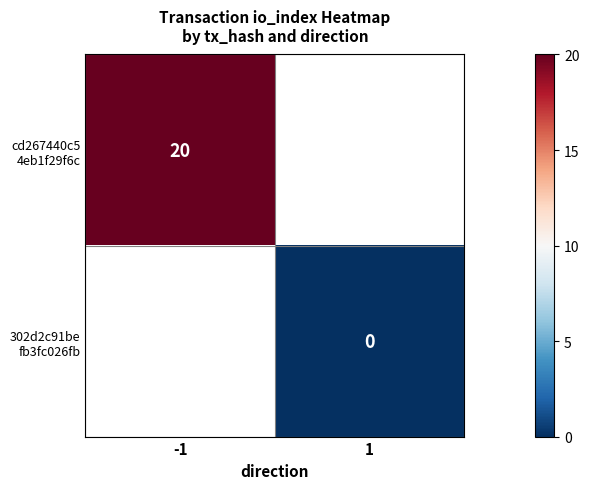

At -1, list the series in order from largest to smallest.

cd267440c5 4eb1f29f6c, 302d2c91be fb3fc026fb